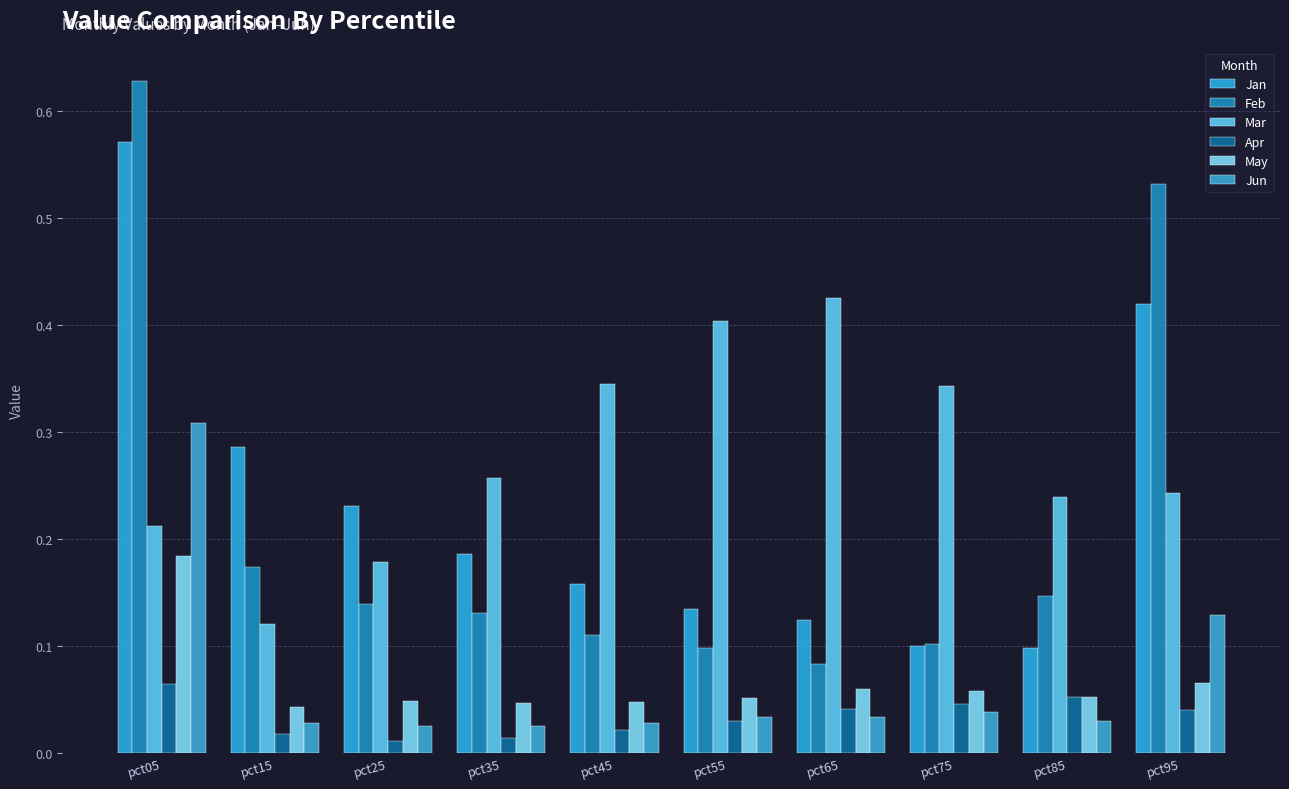

What is the difference between the maximum and minimum values in the Jun series?

0.3